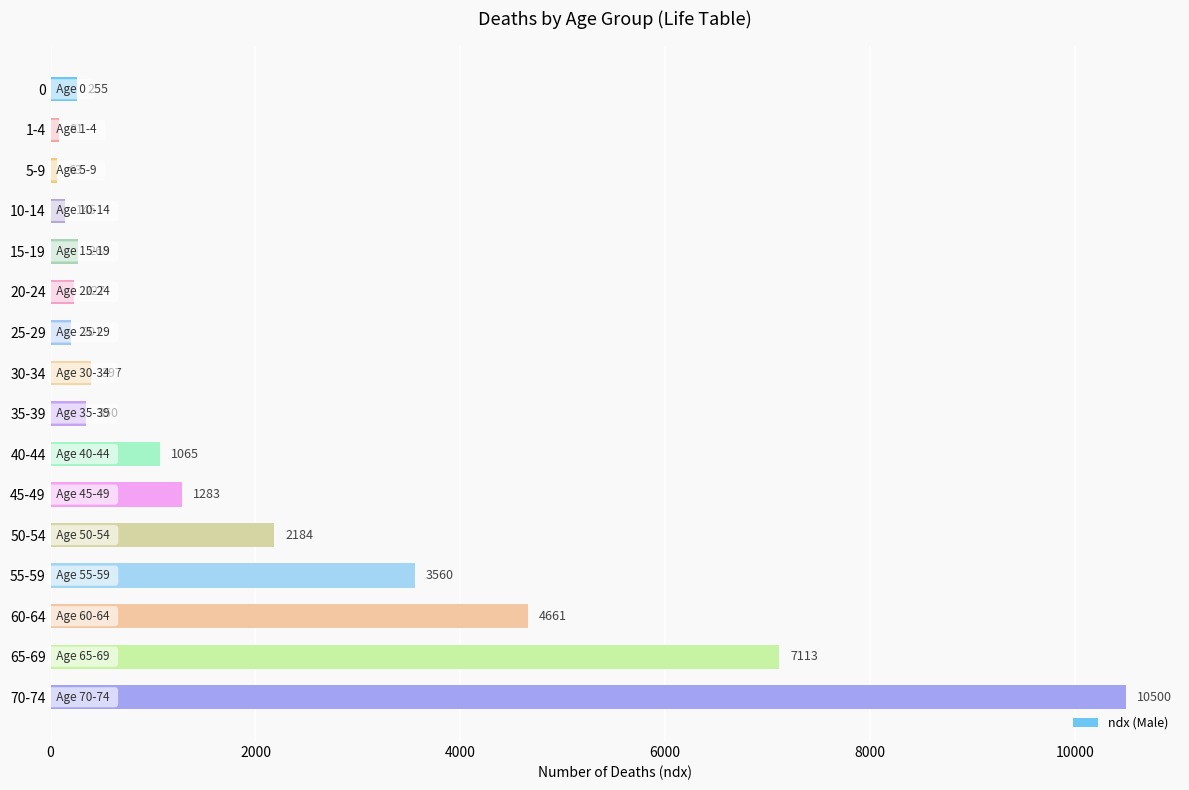

What position from the bottom is 1-4?

15